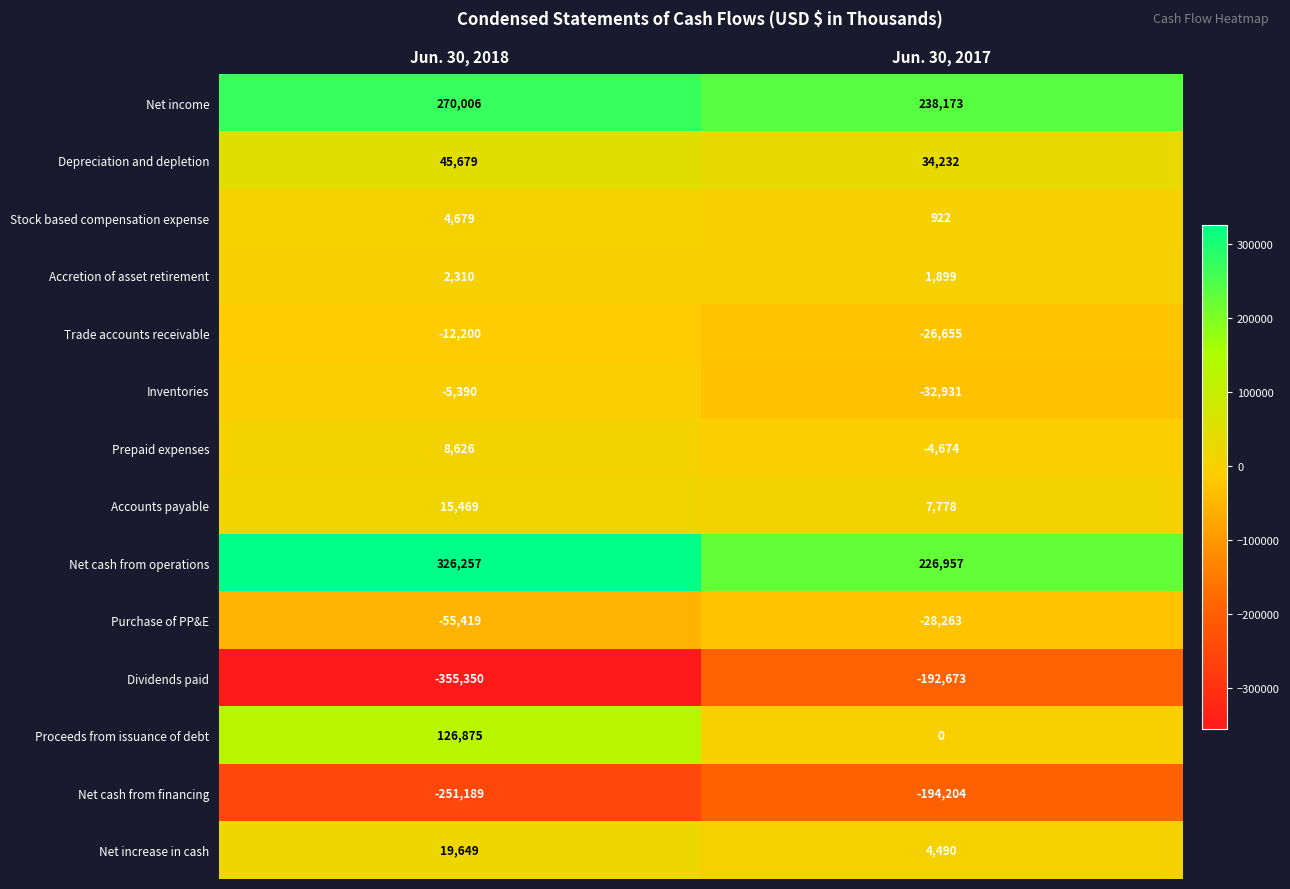

Is it true that Net cash from financing equals -149716 at Jun. 30, 2018?

False